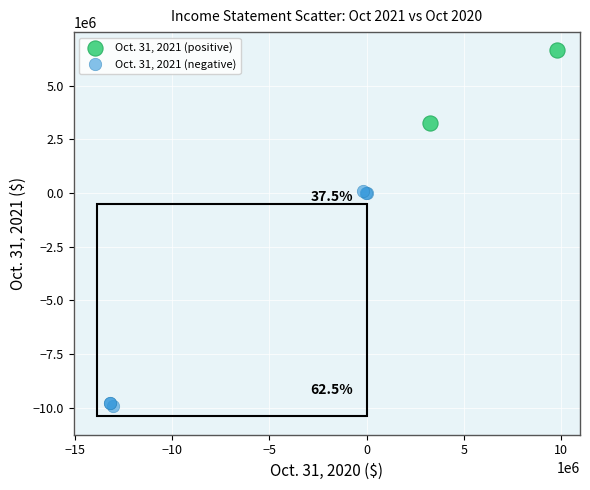

Which series contains the highest Y value?

Oct. 31, 2021 (positive)